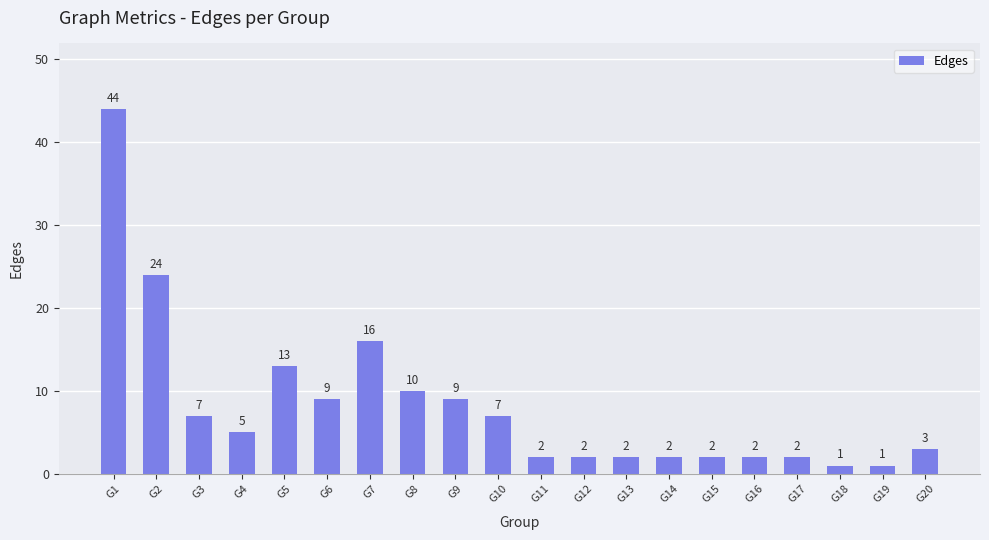

What is the sum of all values?

163